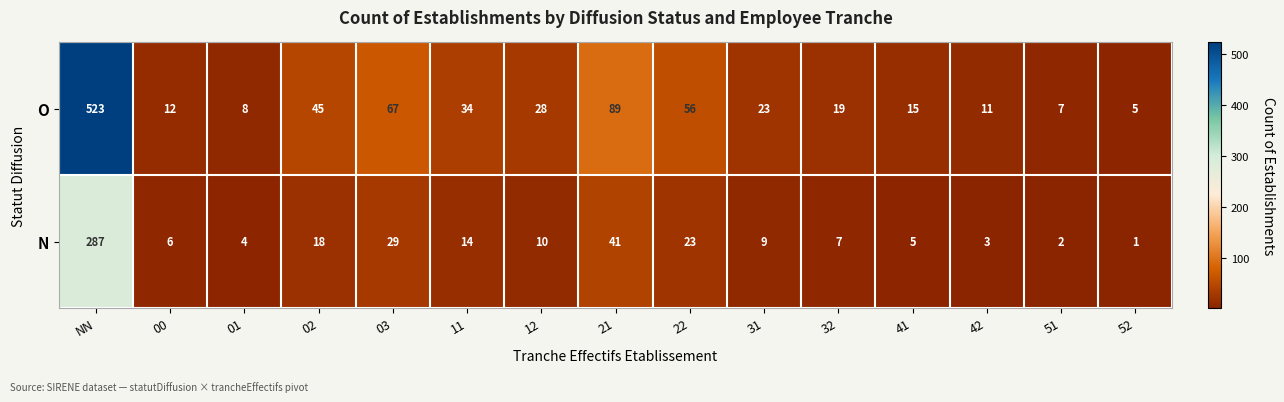

How many data points in N are less than 9?

7